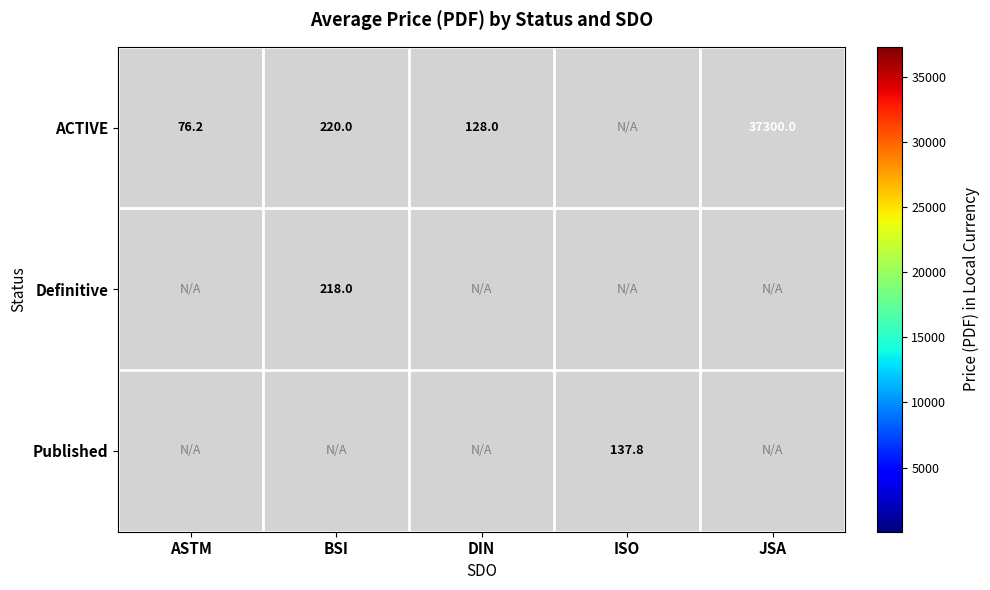

The Definitive series shows 218.0 at BSI. True or false?

True